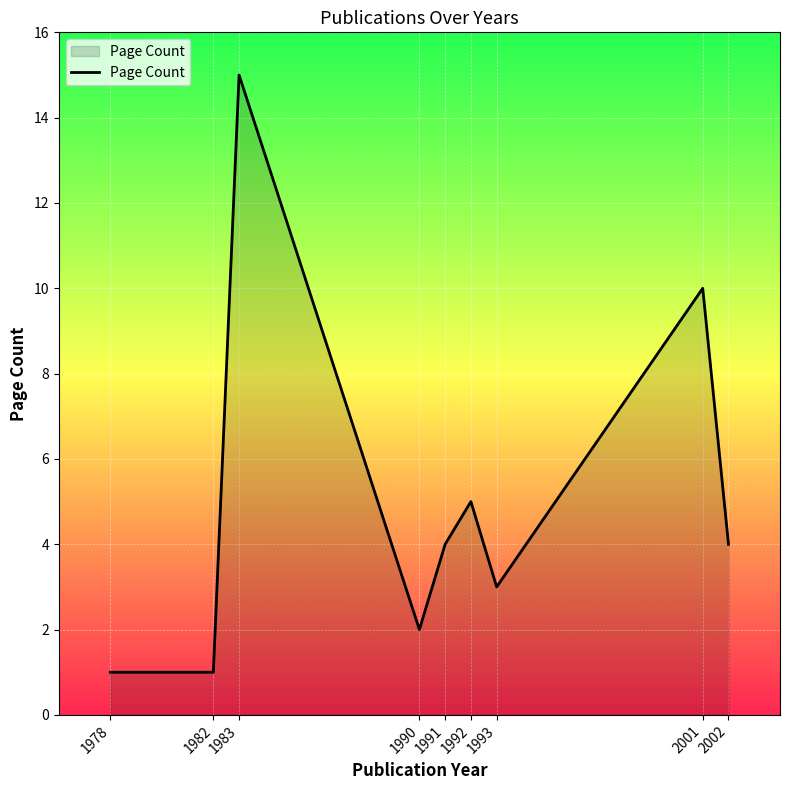

What value does the data have at 2001?

10